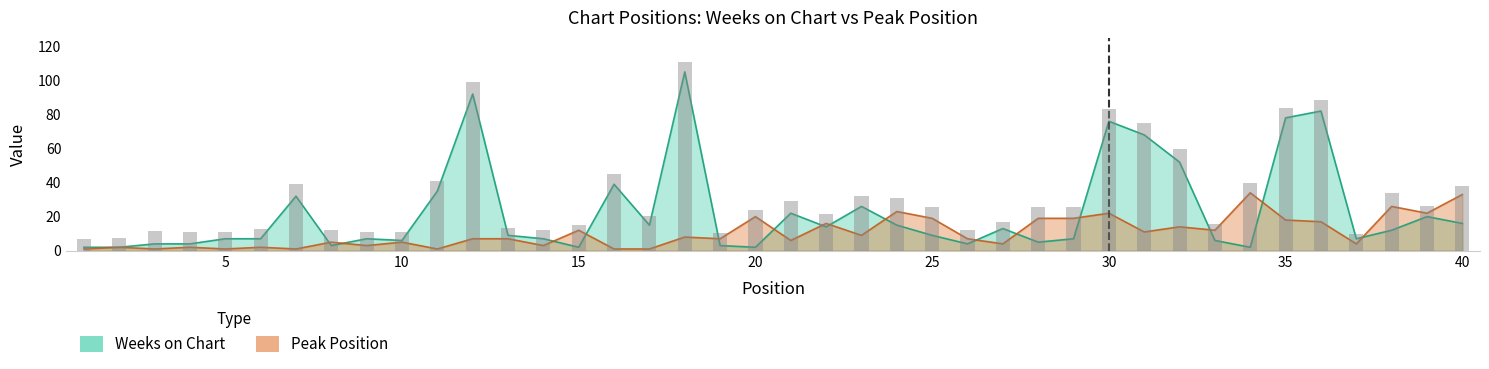

The value of Peak Position at 27 is 4. True or false?

True